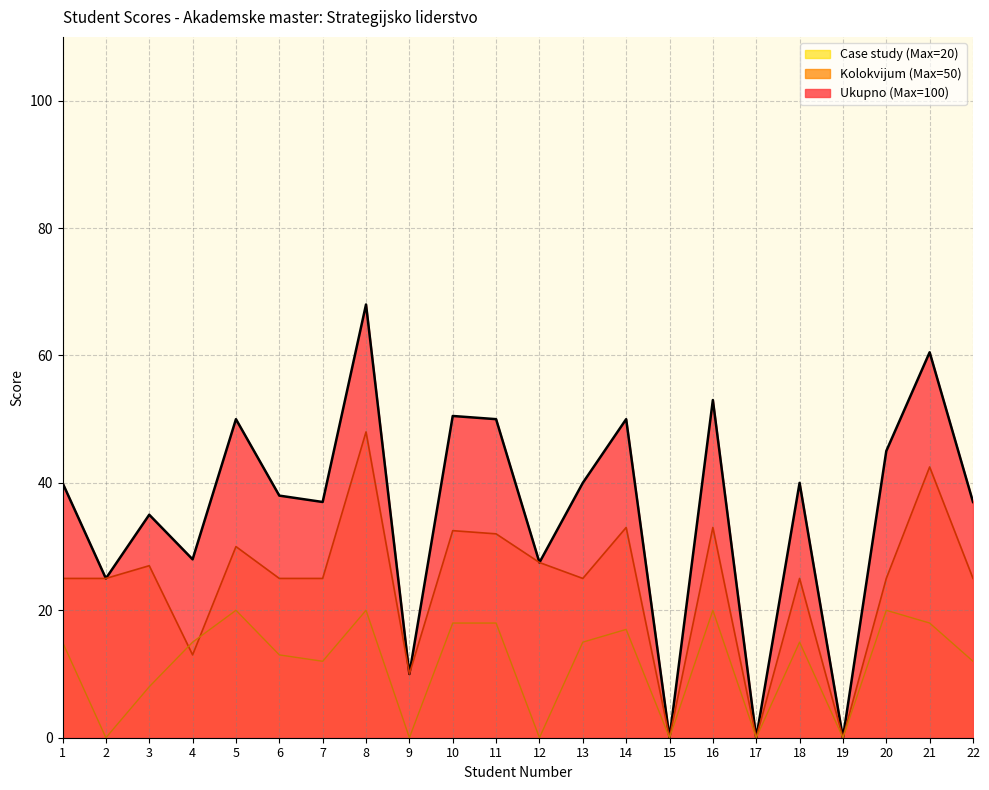

What is the average value of the Kolokvijum (Max=50) series?

24.0